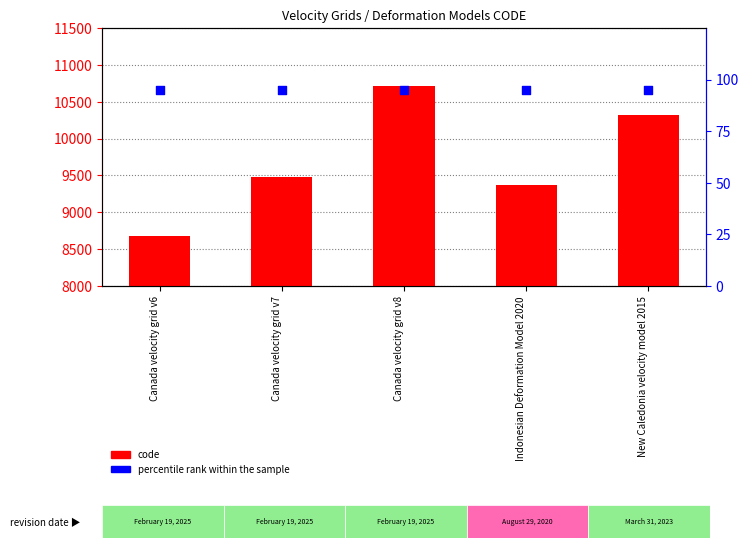

Which series reaches the minimum Y coordinate?

percentile rank within the sample